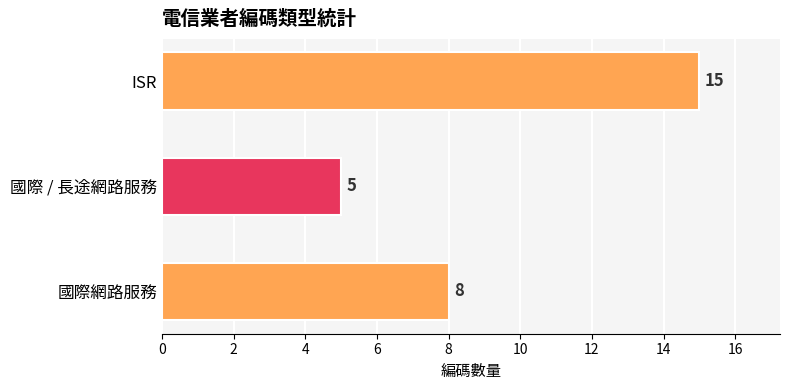

Which label corresponds to the largest value in the chart?

ISR